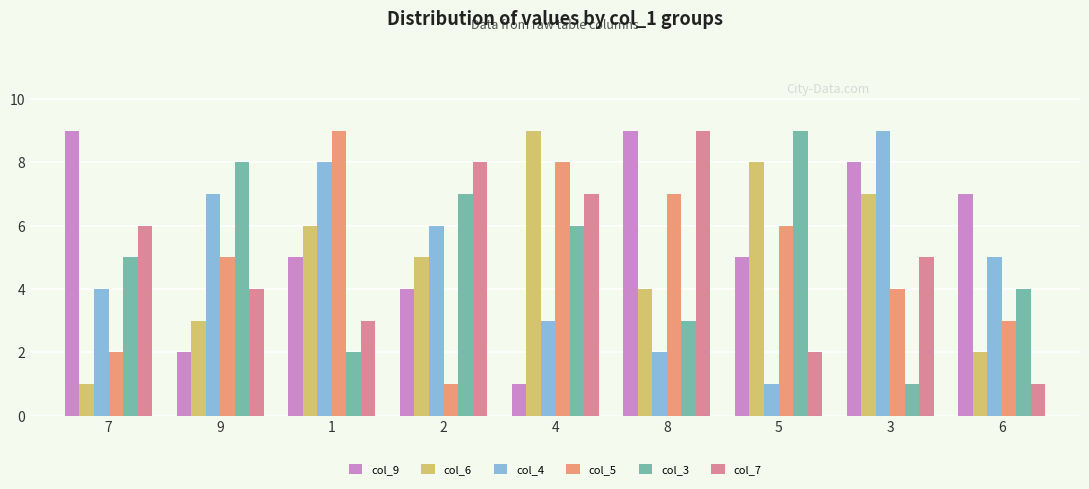

Count the number of data series in this chart.

6